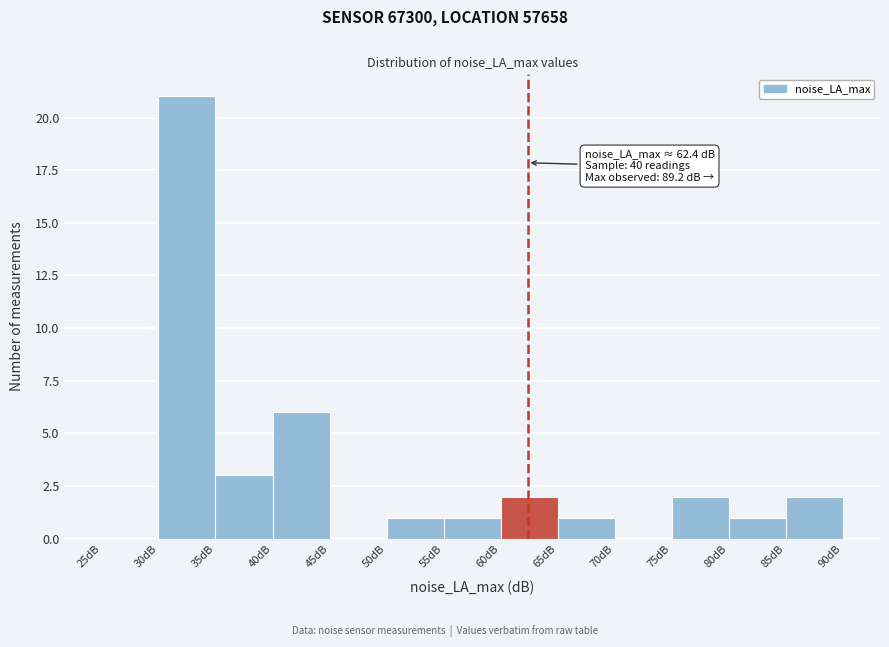

Which range on the x-axis has the tallest bar?

30 to 35